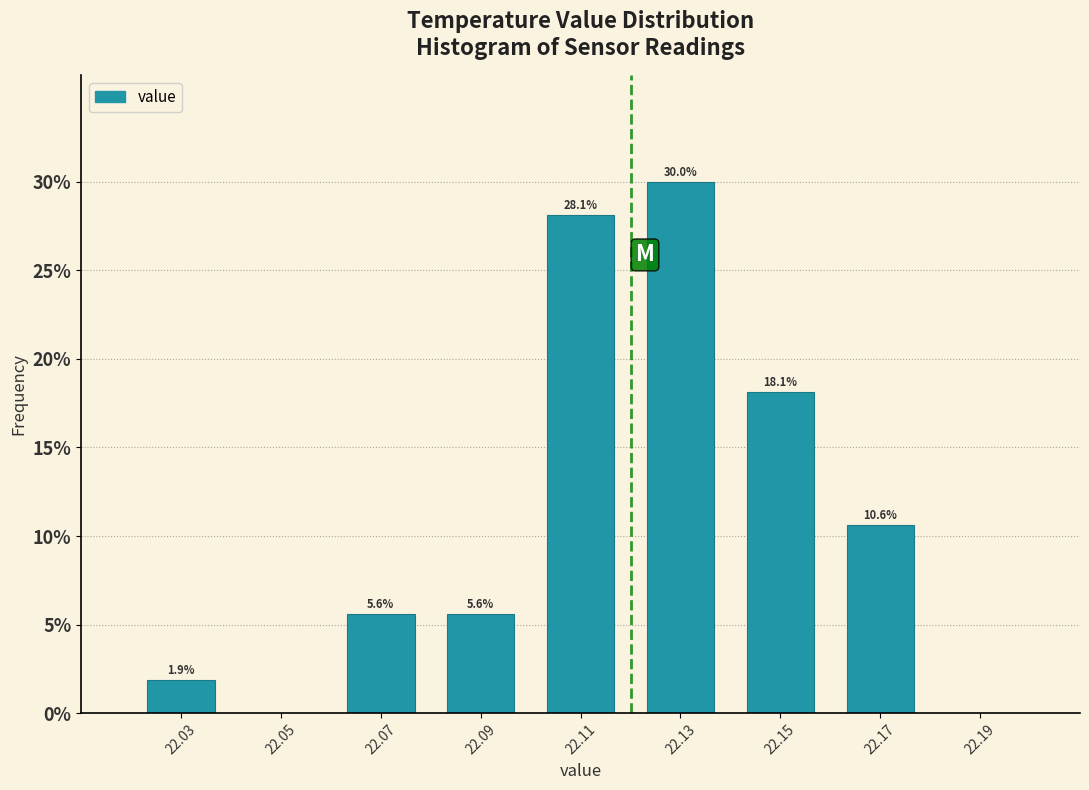

Over which range of the x-axis is the bar tallest?

22.12 to 22.14